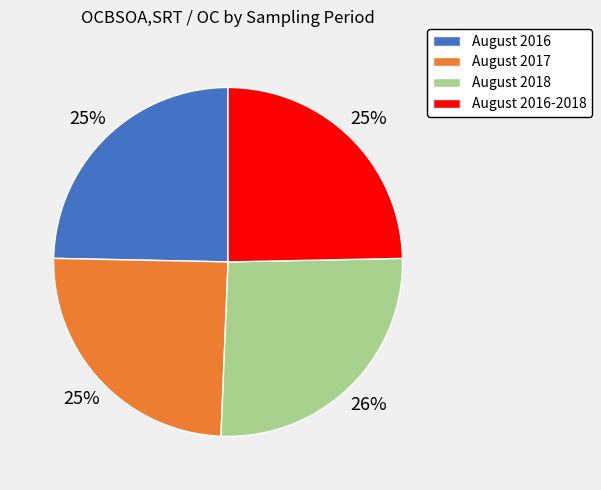

How many segments does this pie chart have?

4